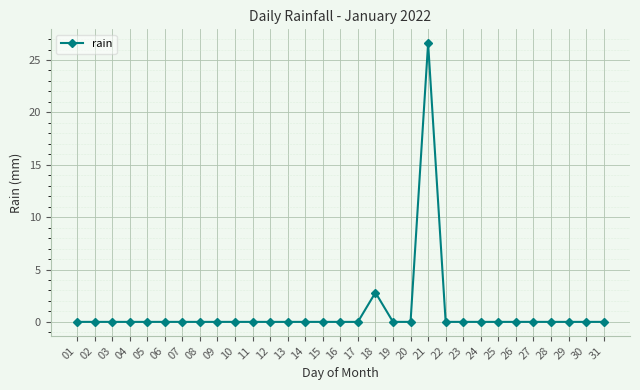

True or false: the data shows 8.9 at 14.

False